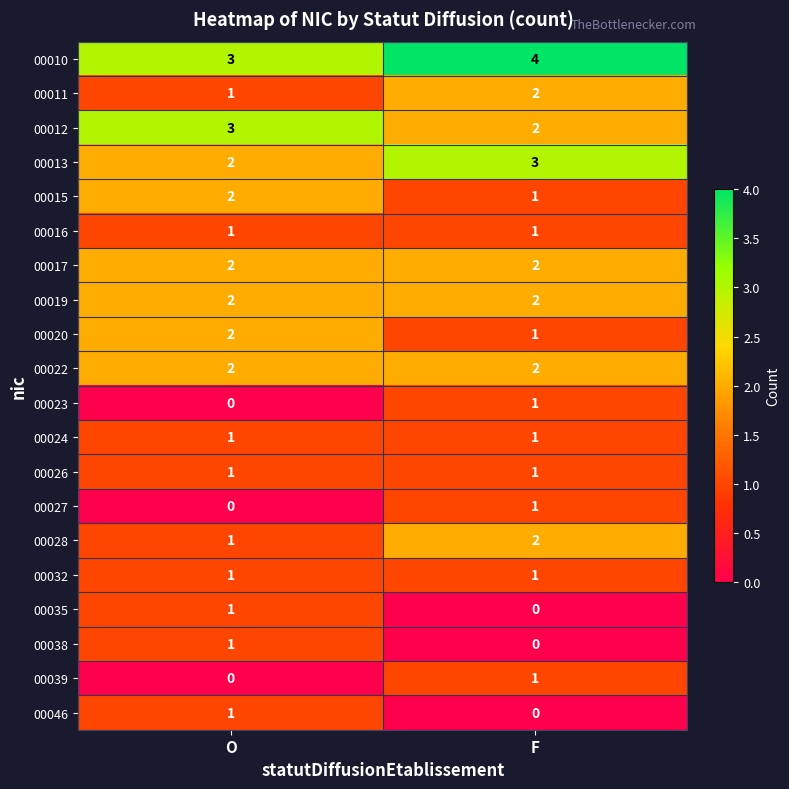

What is the difference between the highest and lowest values at F?

4